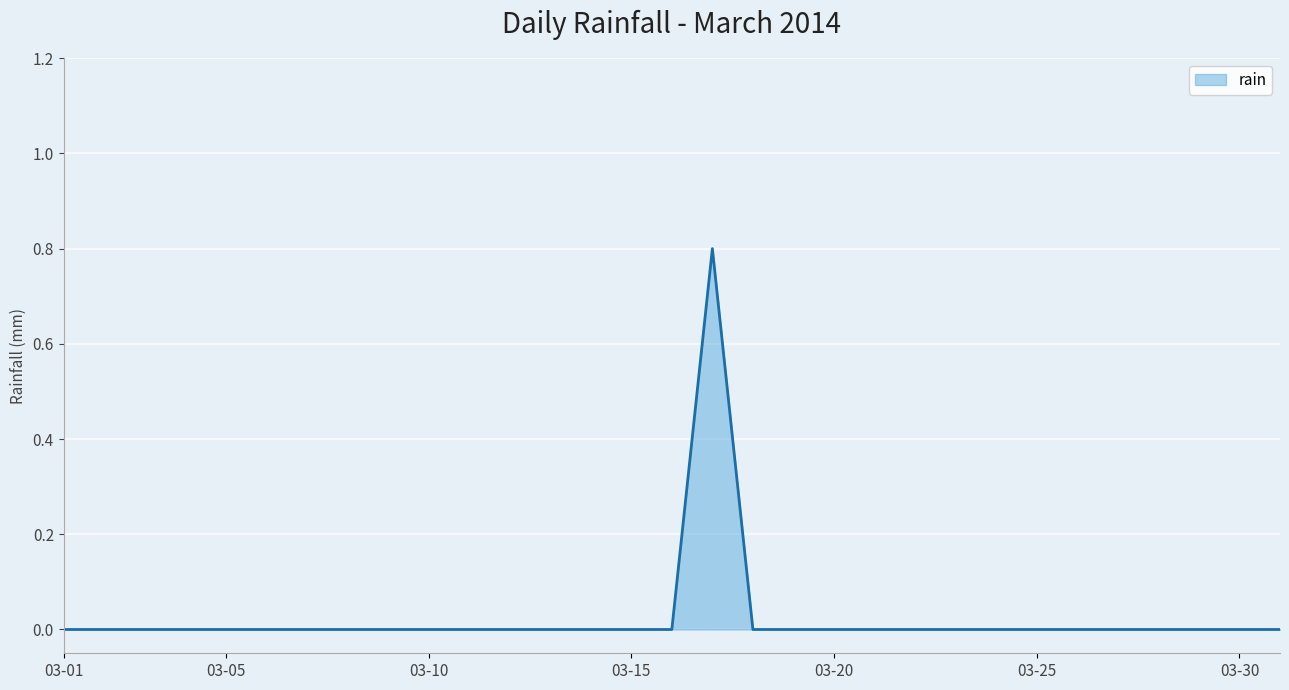

What is the difference between the maximum and minimum values?

0.8